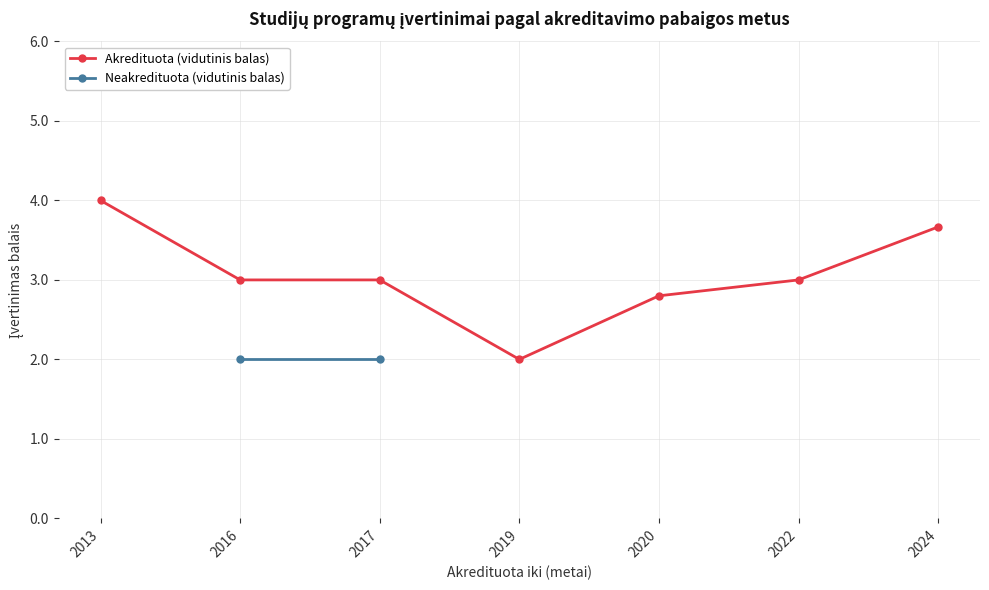

True or false: Neakredituota (vidutinis balas) and Akredituota (vidutinis balas) cross at least once.

False